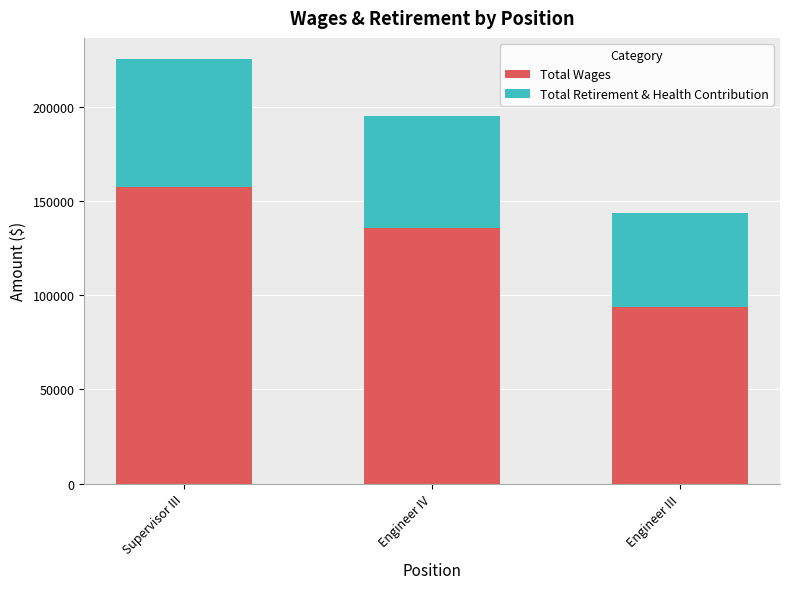

What is the total value across all series at Engineer IV?

195210